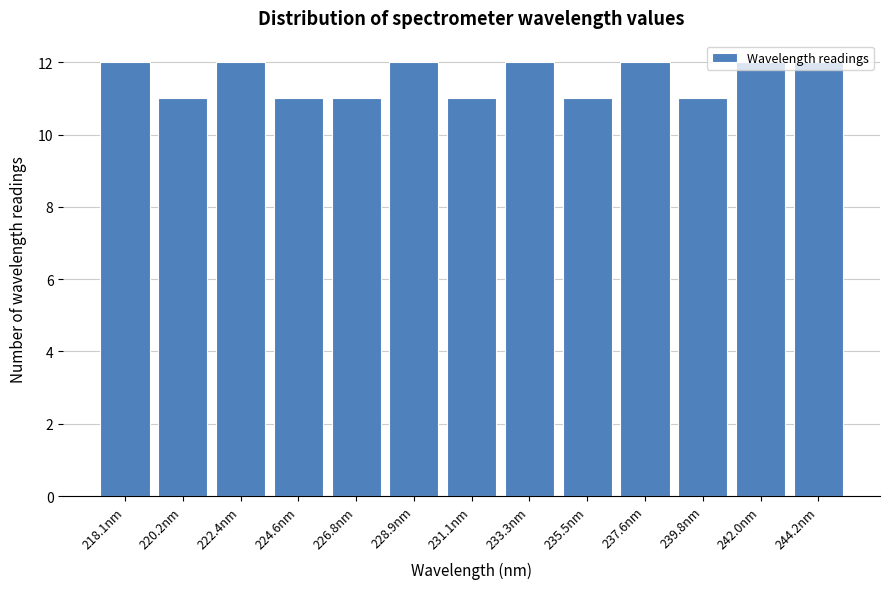

What is the label of the 1st bar from the right?

244.2nm